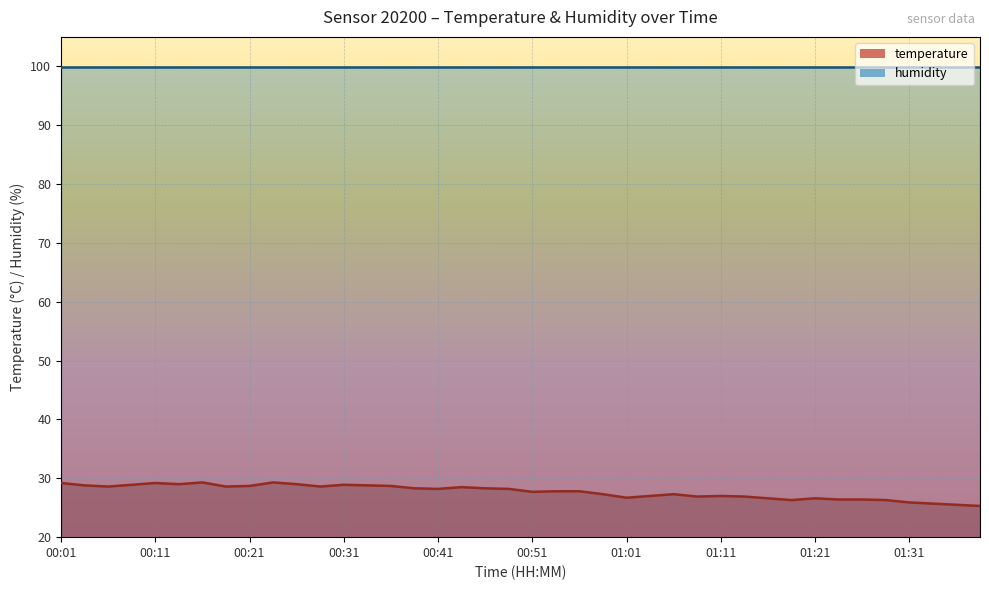

What is the average value?

27.7